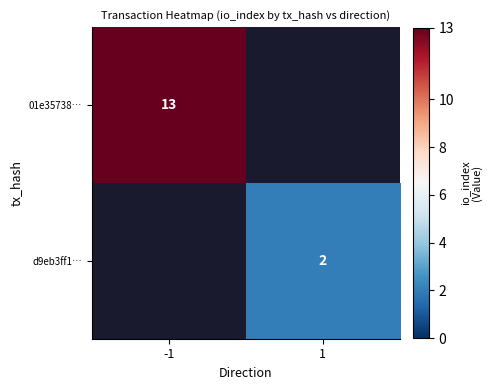

At how many categories does at least one series exceed 7?

1